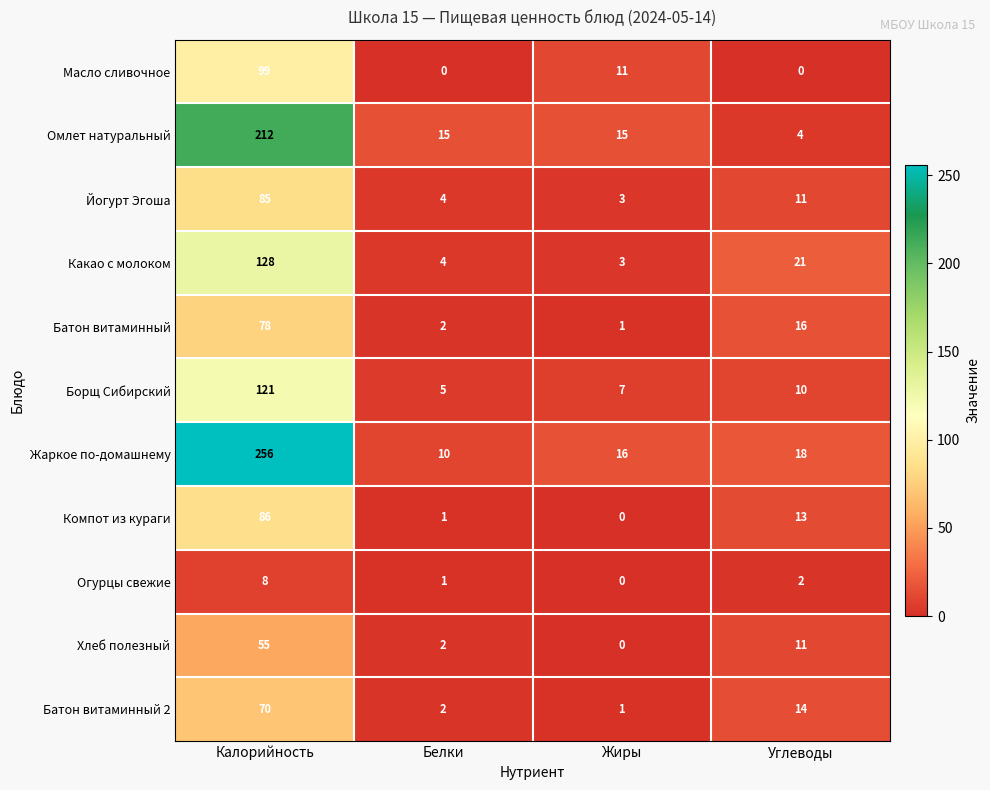

What is the total value across all series at Калорийность?

1198